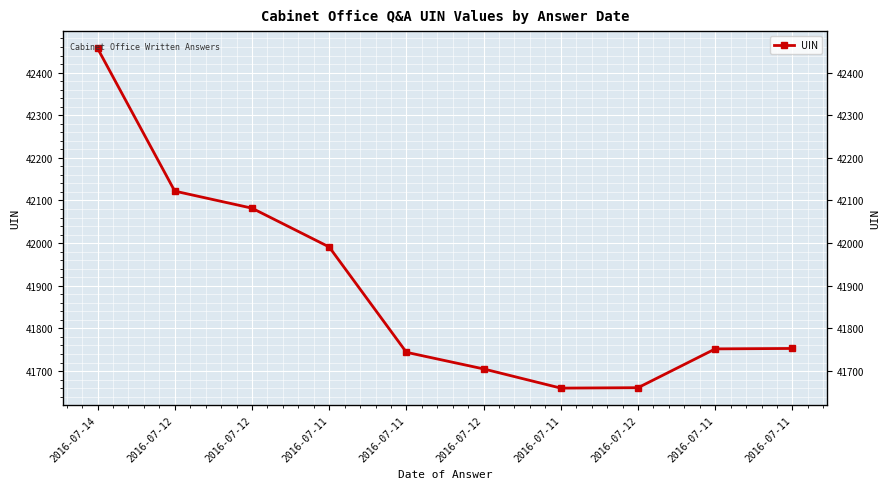

Rank the categories by value from lowest to highest.

2016-07-11, 2016-07-12, 2016-07-12, 2016-07-11, 2016-07-11, 2016-07-11, 2016-07-11, 2016-07-12, 2016-07-12, 2016-07-14